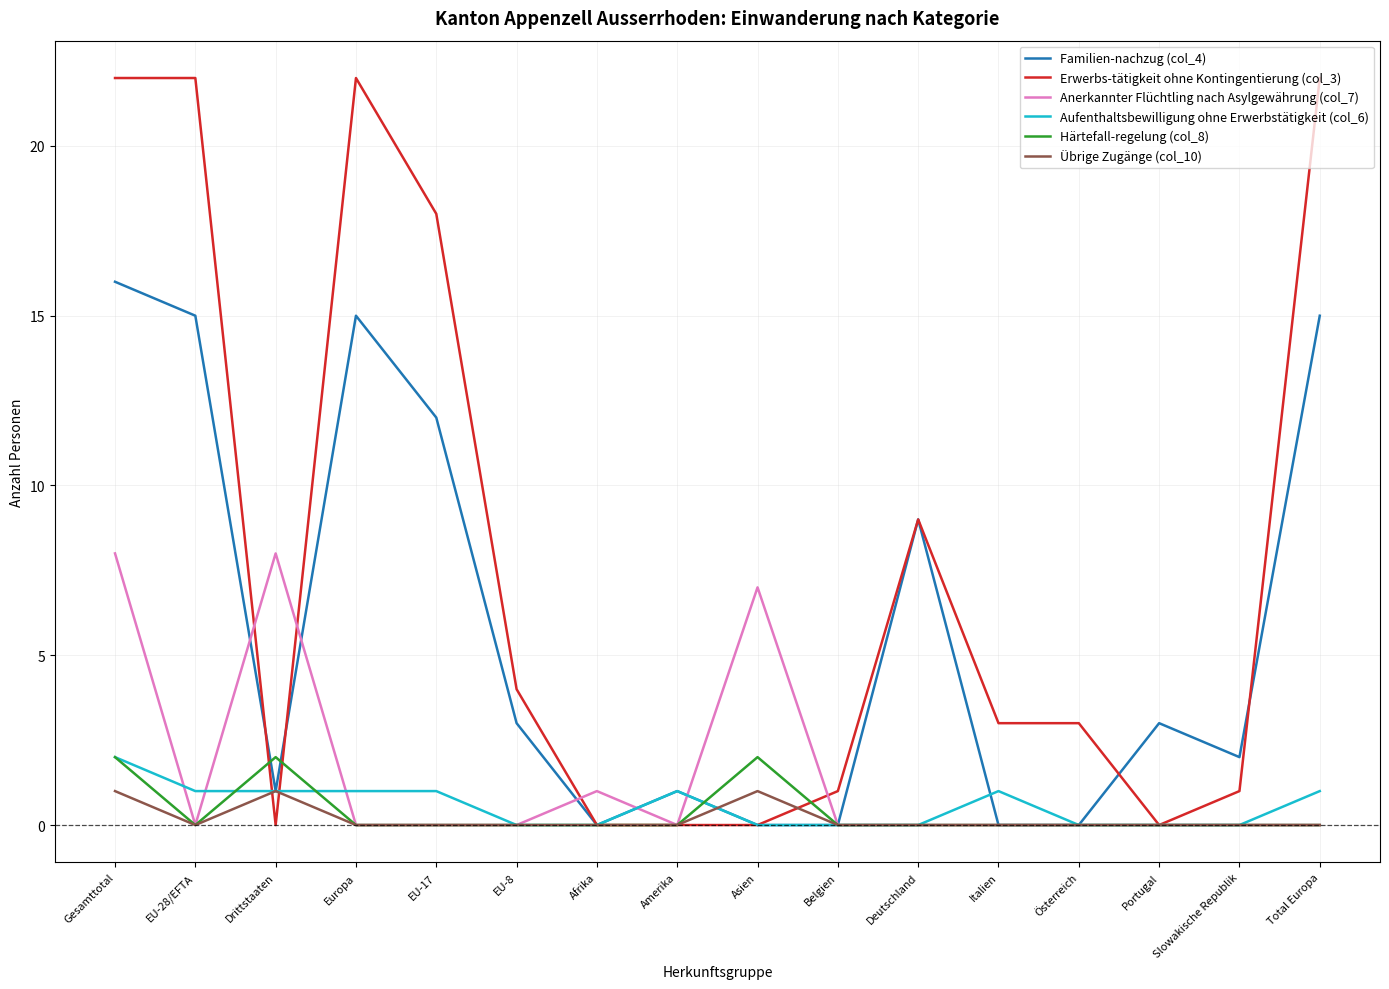

What is the sum of all Anerkannter Flüchtling nach Asylgewährung (col_7) values?

24